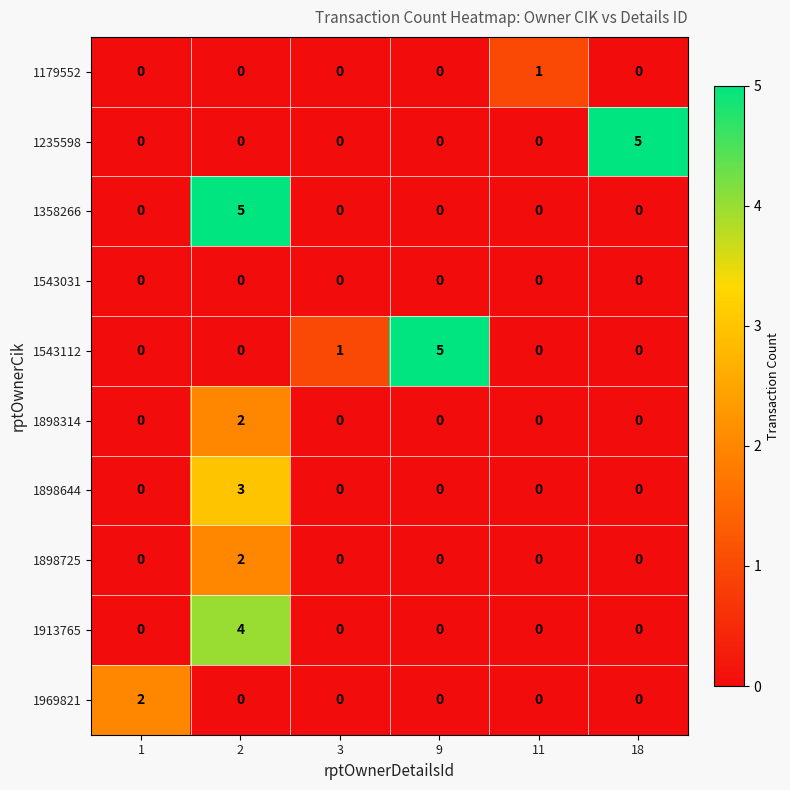

Which series changed the most between 1 and 18?

1235598